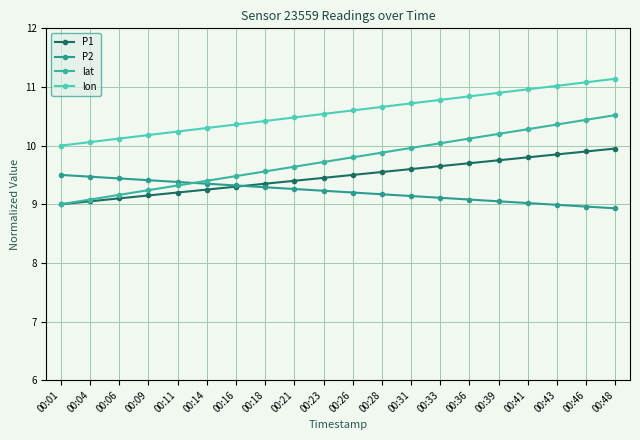

Does the chart display data point markers on the line(s)?

Yes